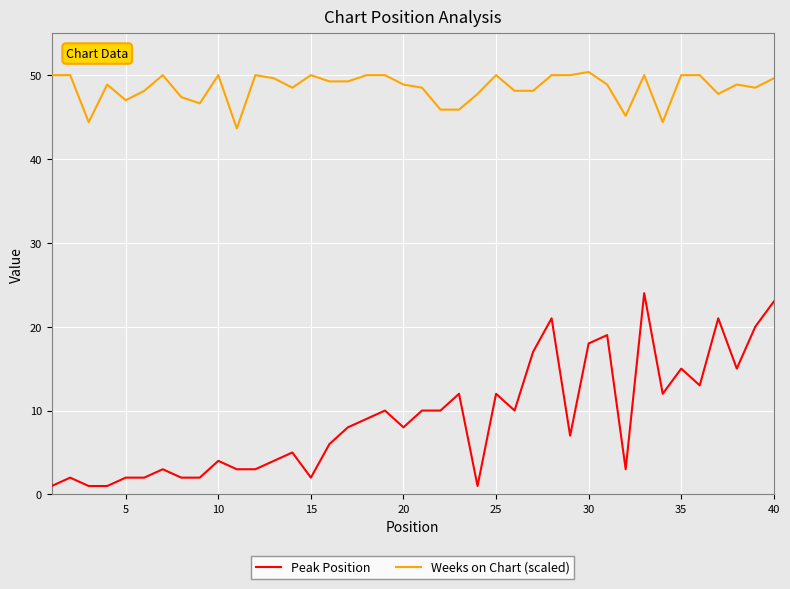

What is the highest value of the Peak Position series?

24.0